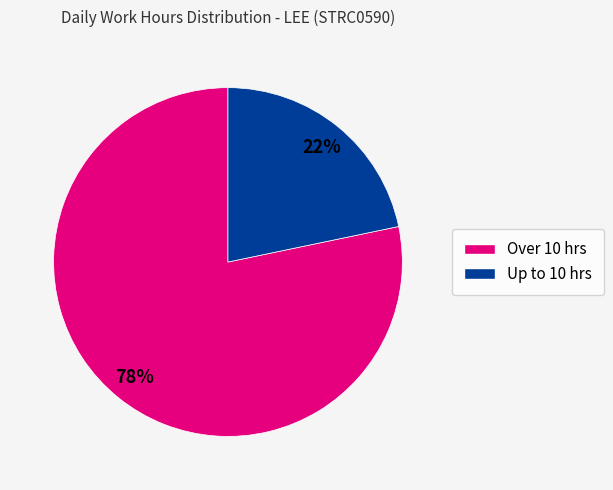

Count the number of slices in the pie.

2